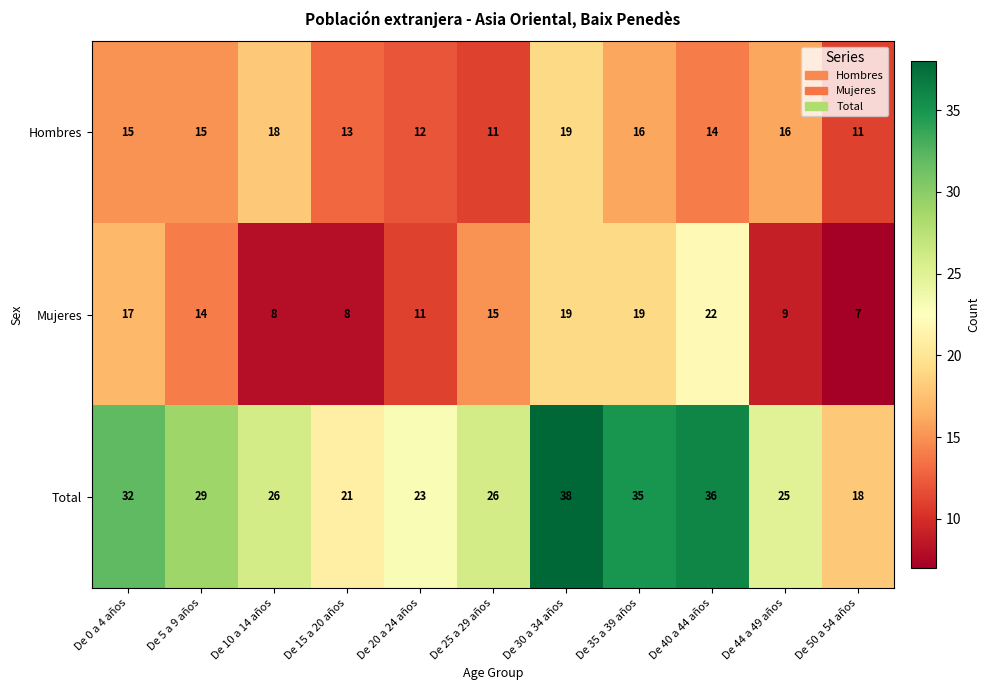

List the series in order of their peak value, lowest first.

Hombres, Mujeres, Total